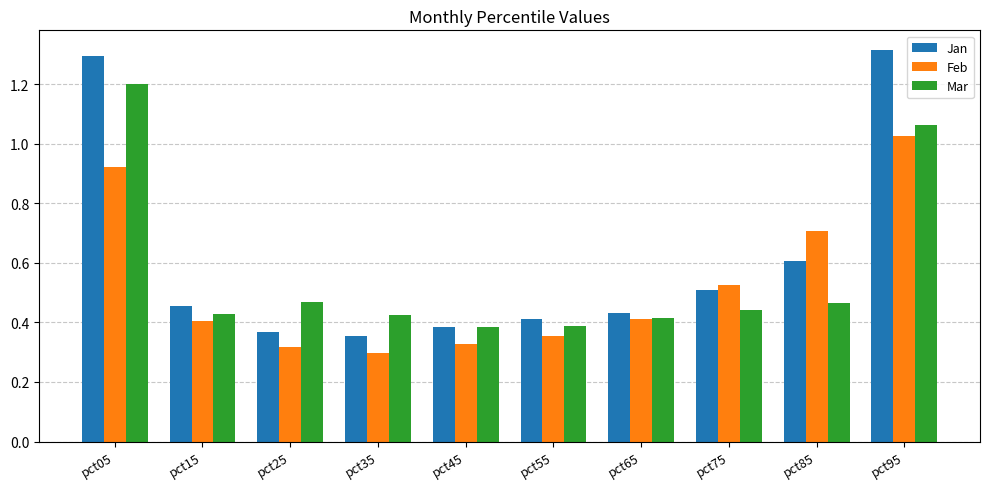

At which label does Feb reach its peak?

pct95